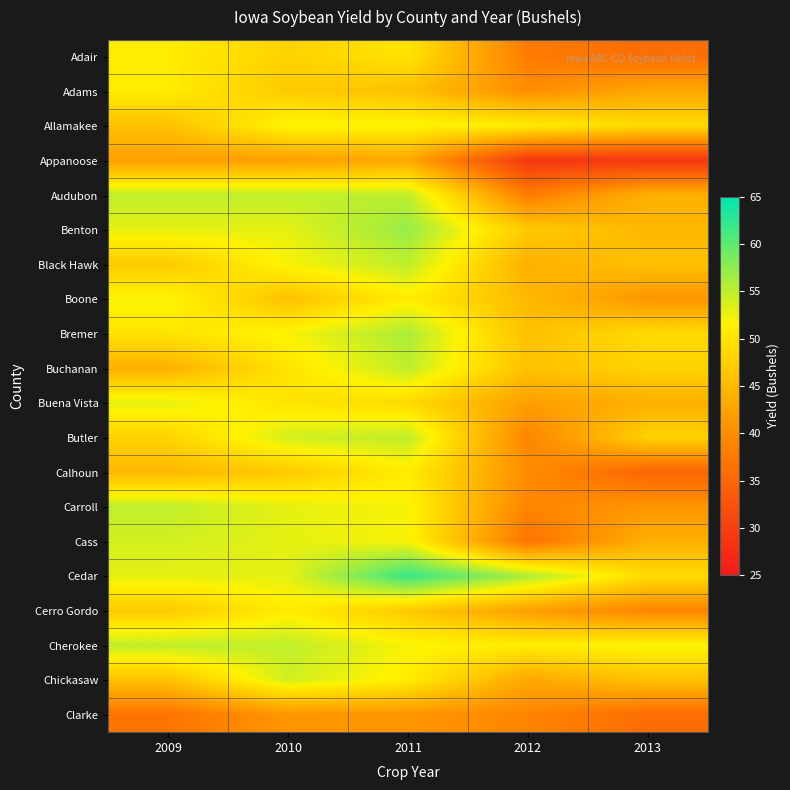

Which category has the highest value across all series?

2011